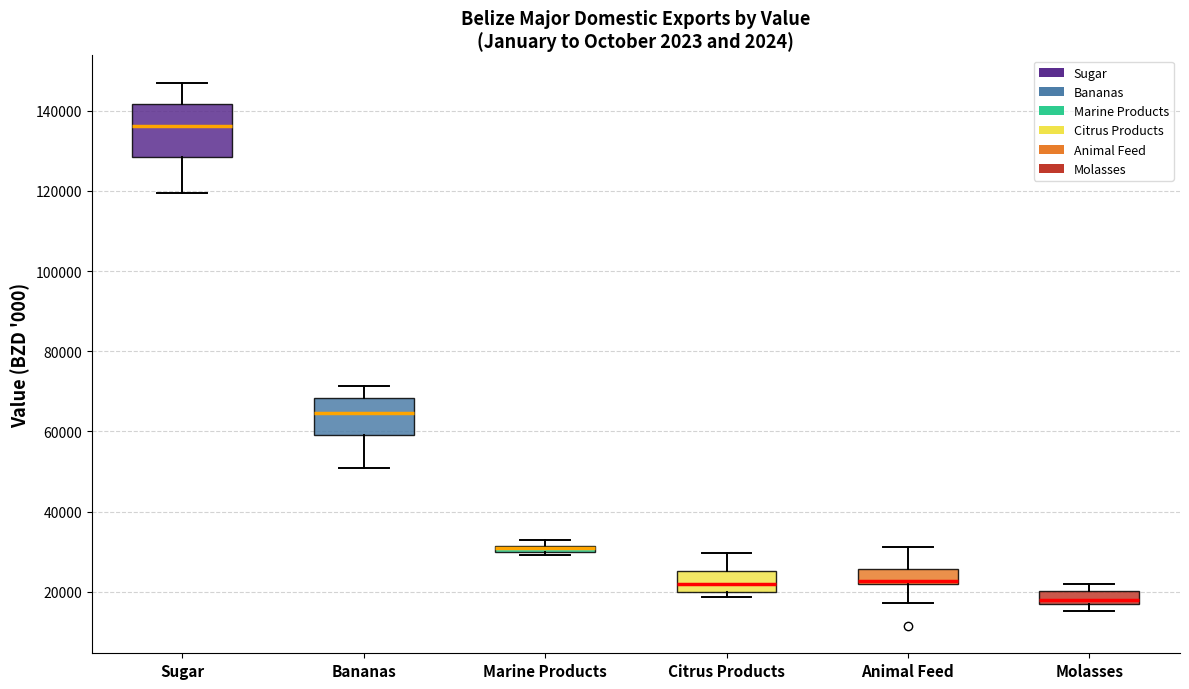

Where does the lower whisker of the box for Bananas end on the y-axis? The values are not printed on the chart, so give them approximately, as read against the axis.

50000